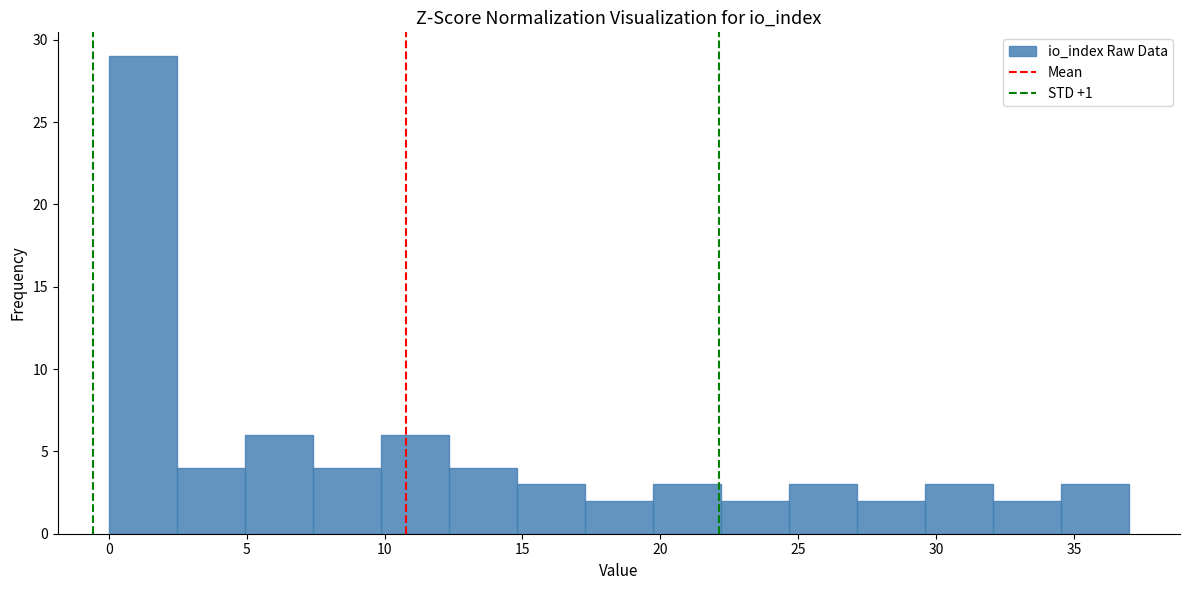

Reading left to right, list every bar in this chart as the range it spans on the x-axis followed by its height. Neither the bar edges nor the heights are printed on the chart, so give them approximately, as read against the axes.

0.0 to 2.5: 29
2.5 to 5.0: 4
5.0 to 7.5: 6
7.5 to 10.0: 4
10.0 to 12.5: 6
12.5 to 15.0: 4
15.0 to 17.5: 3
17.5 to 19.5: 2
19.5 to 22.0: 3
22.0 to 24.5: 2
24.5 to 27.0: 3
27.0 to 29.5: 2
29.5 to 32.0: 3
32.0 to 34.5: 2
34.5 to 37.0: 3